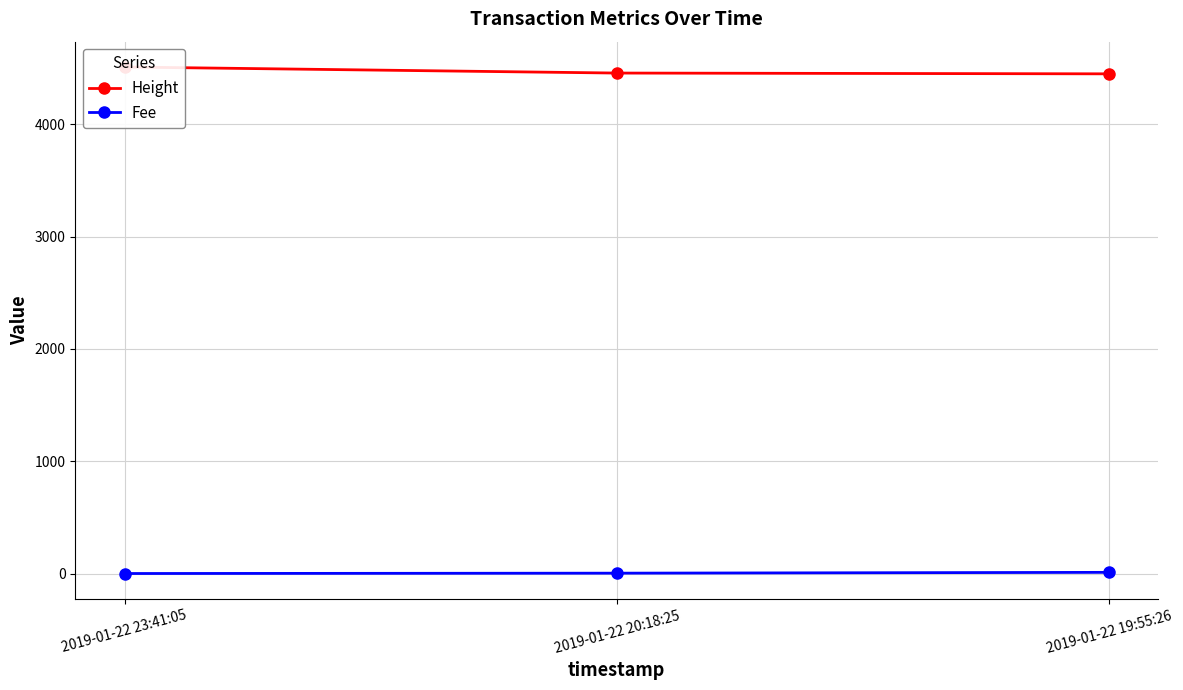

How many series are shown in this chart?

2